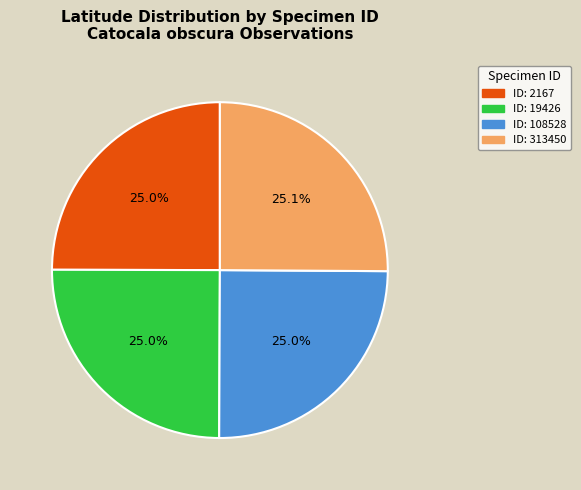

Is there a majority slice in this chart?

No